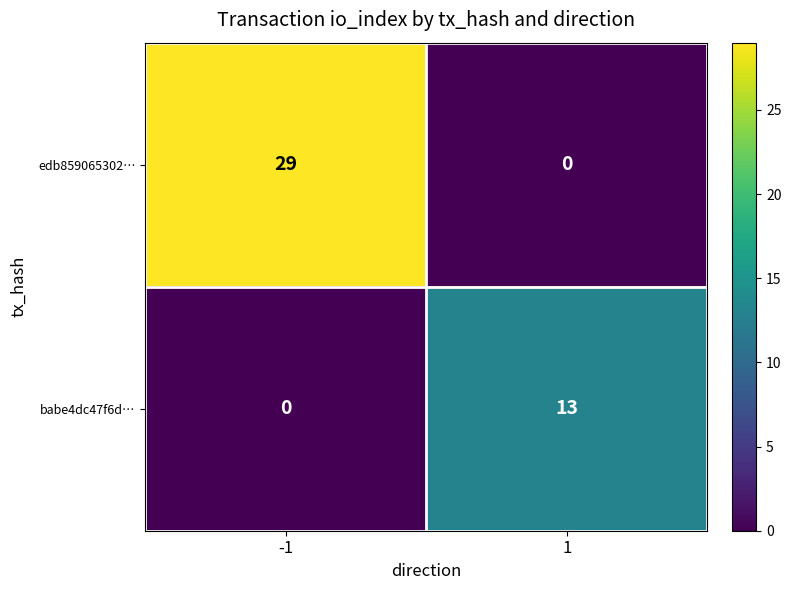

Rank the series by their average value, from highest to lowest.

edb859065302…, babe4dc47f6d…